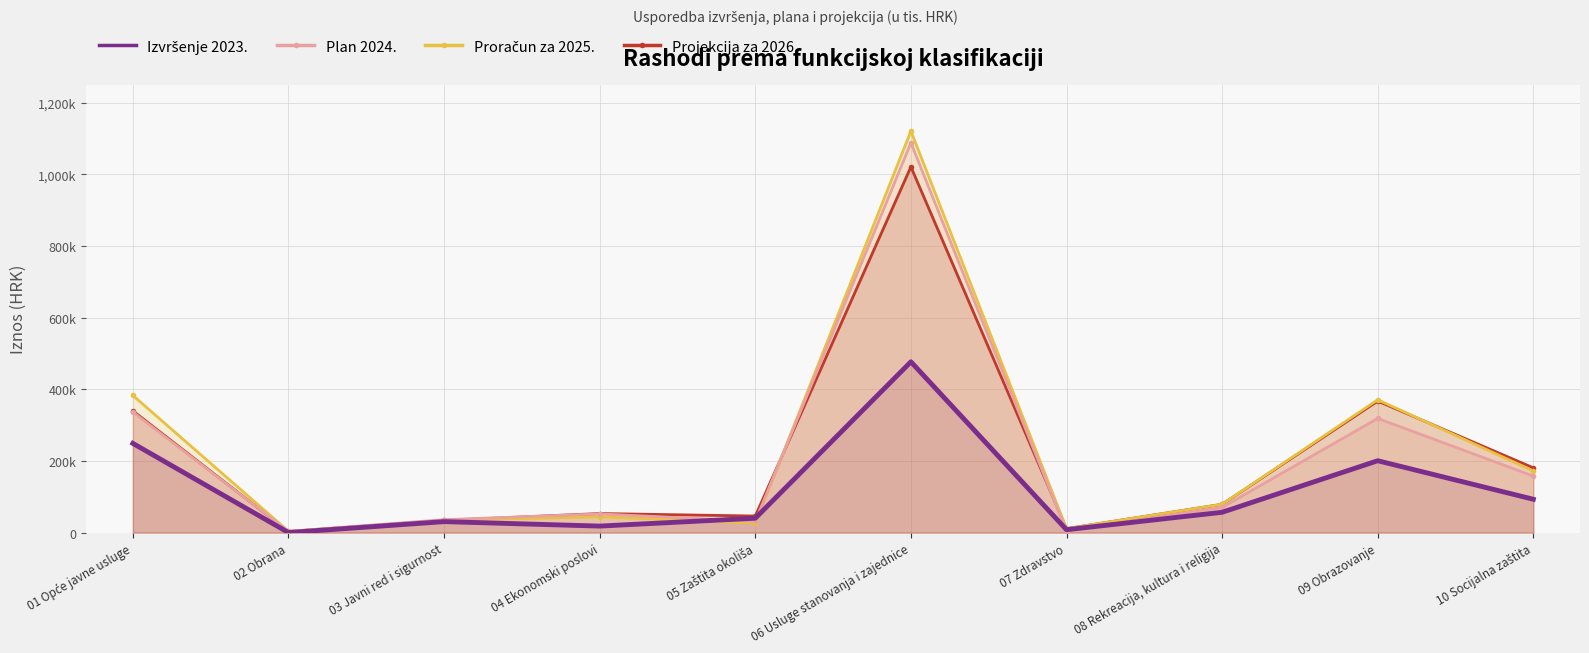

How many intersections are there between Plan 2024. and Proračun za 2025.?

1